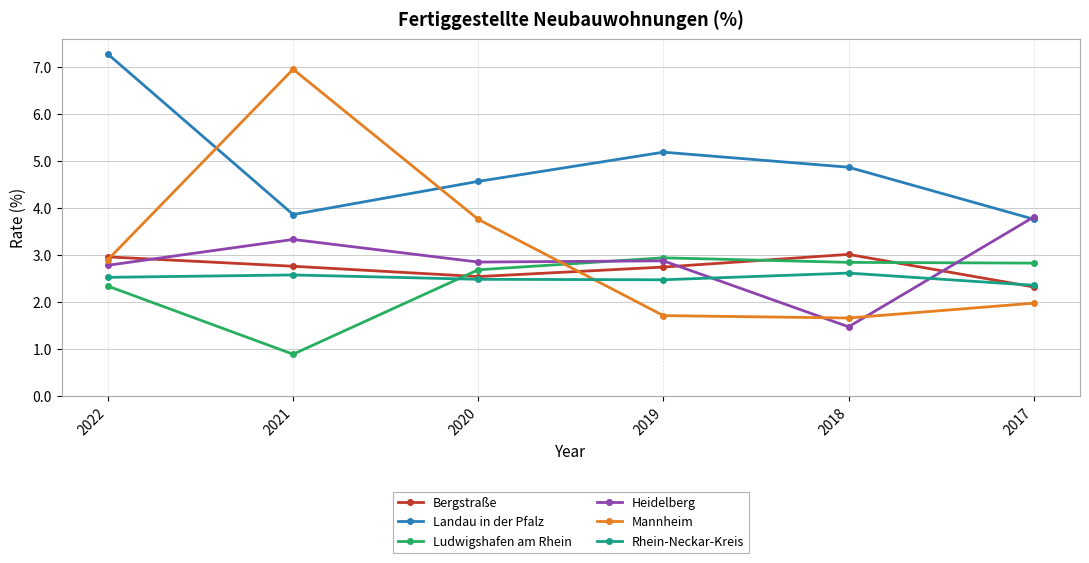

True or false: Bergstraße and Landau in der Pfalz intersect in this chart.

False